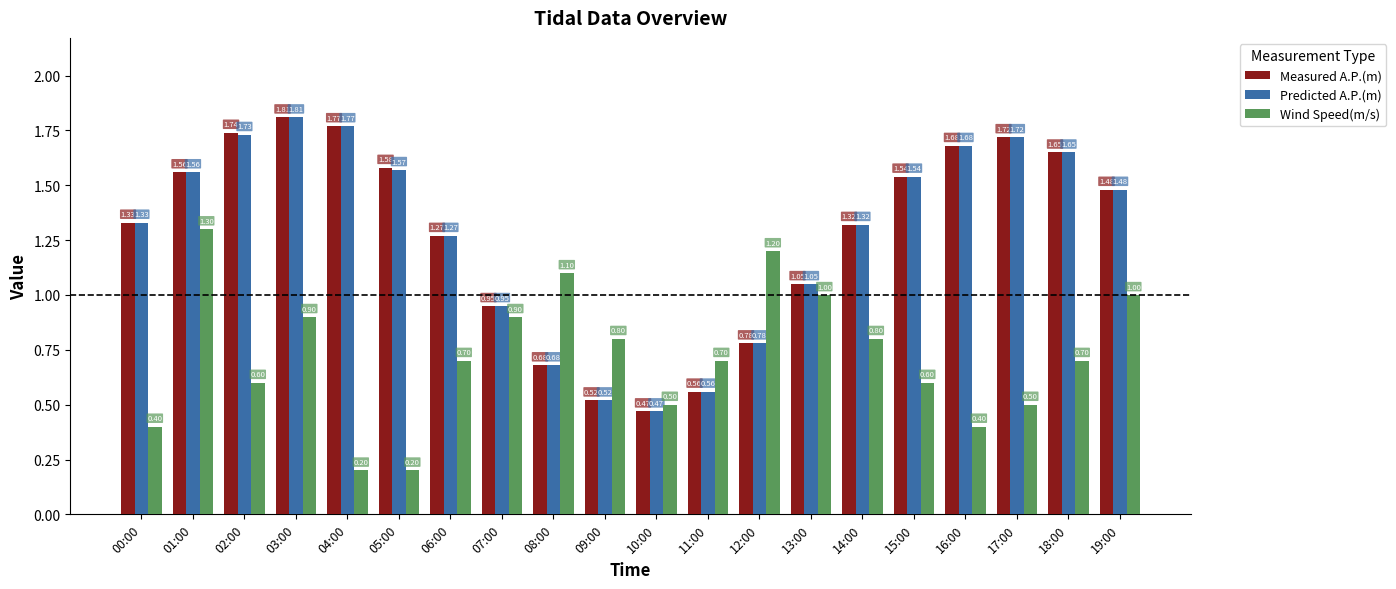

Does the chart contain stacked bars?

No